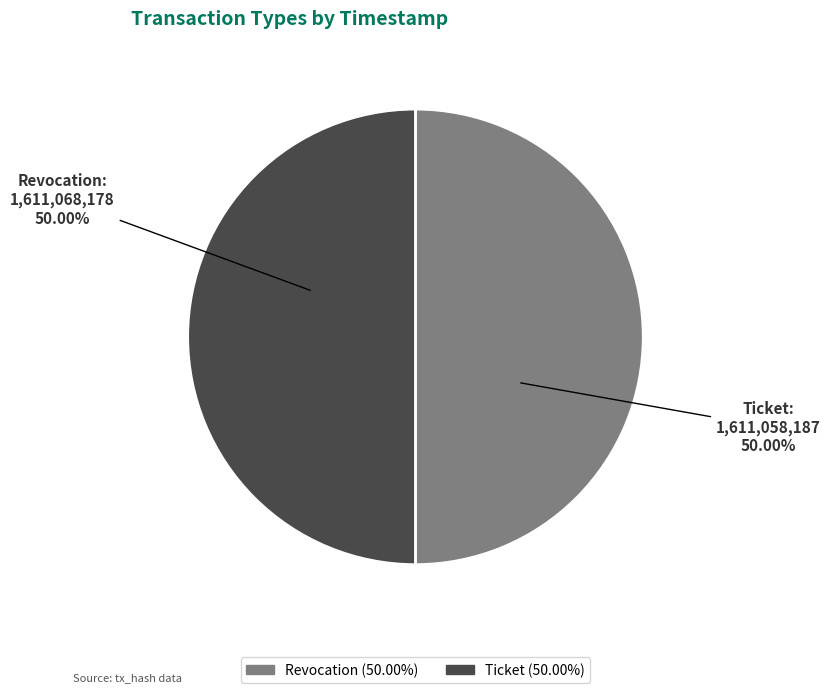

Do Revocation and Ticket together represent more than half of the pie?

Yes